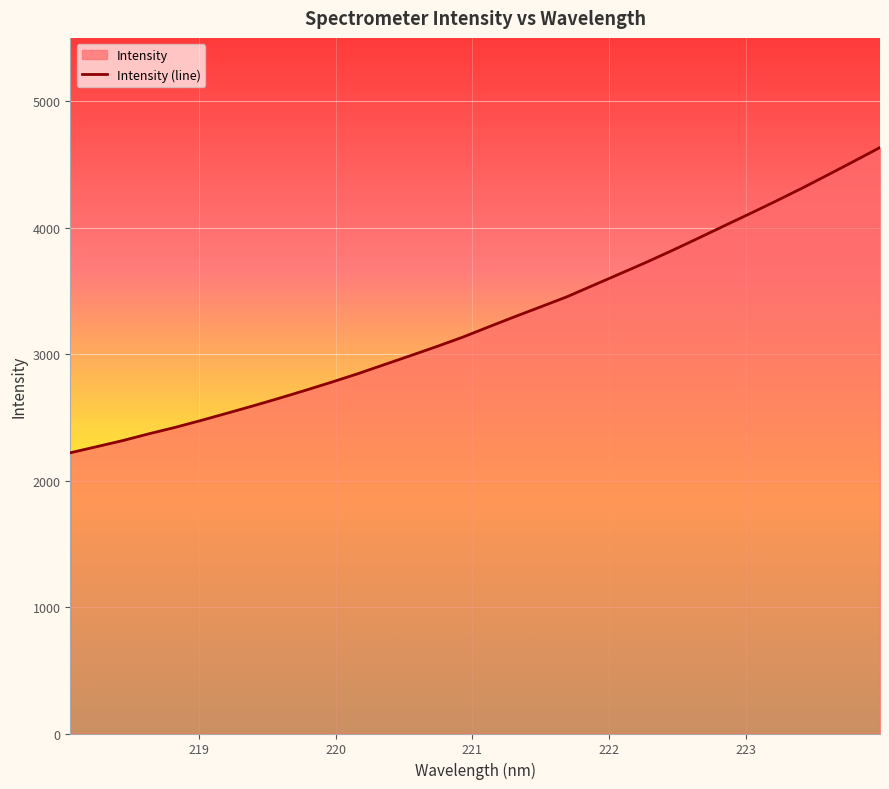

What is the minimum value shown in the chart?

2219.6